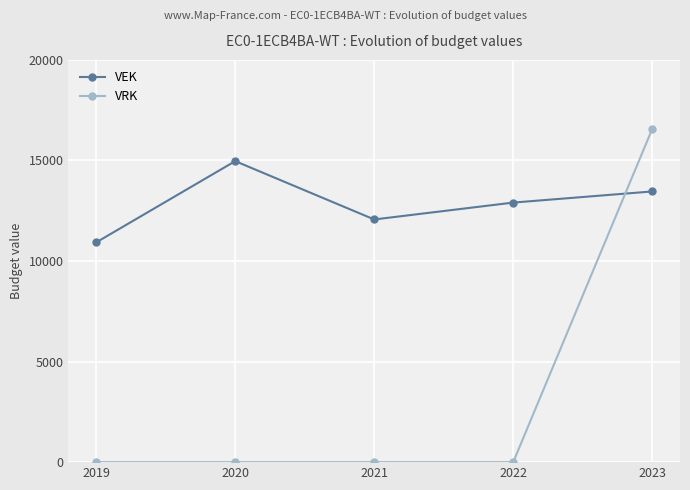

Read the VEK value at 2019.

10927